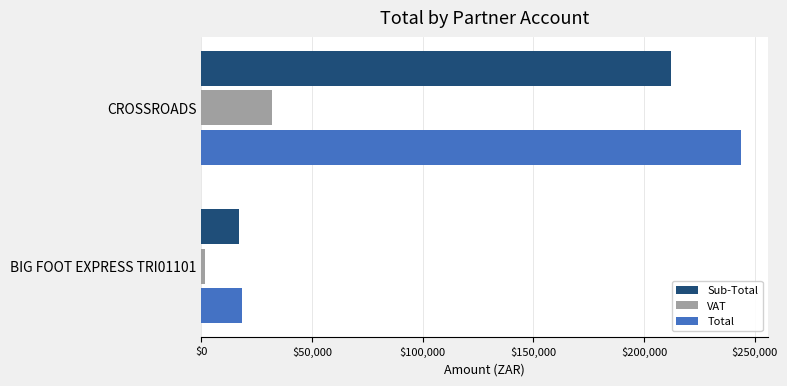

What is the average value of the Total series?

131238.8